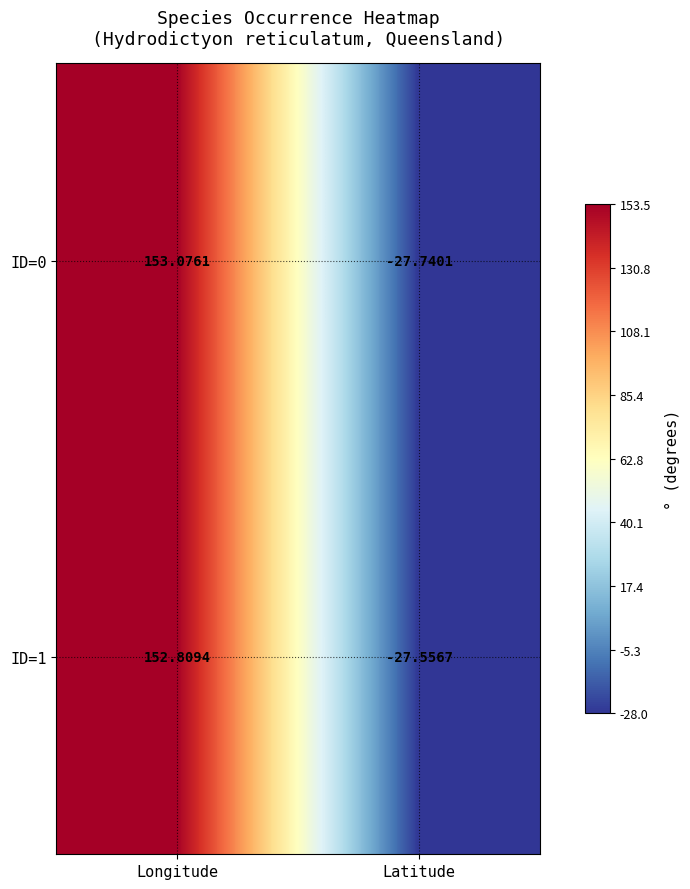

How many distinct data groups are displayed?

2